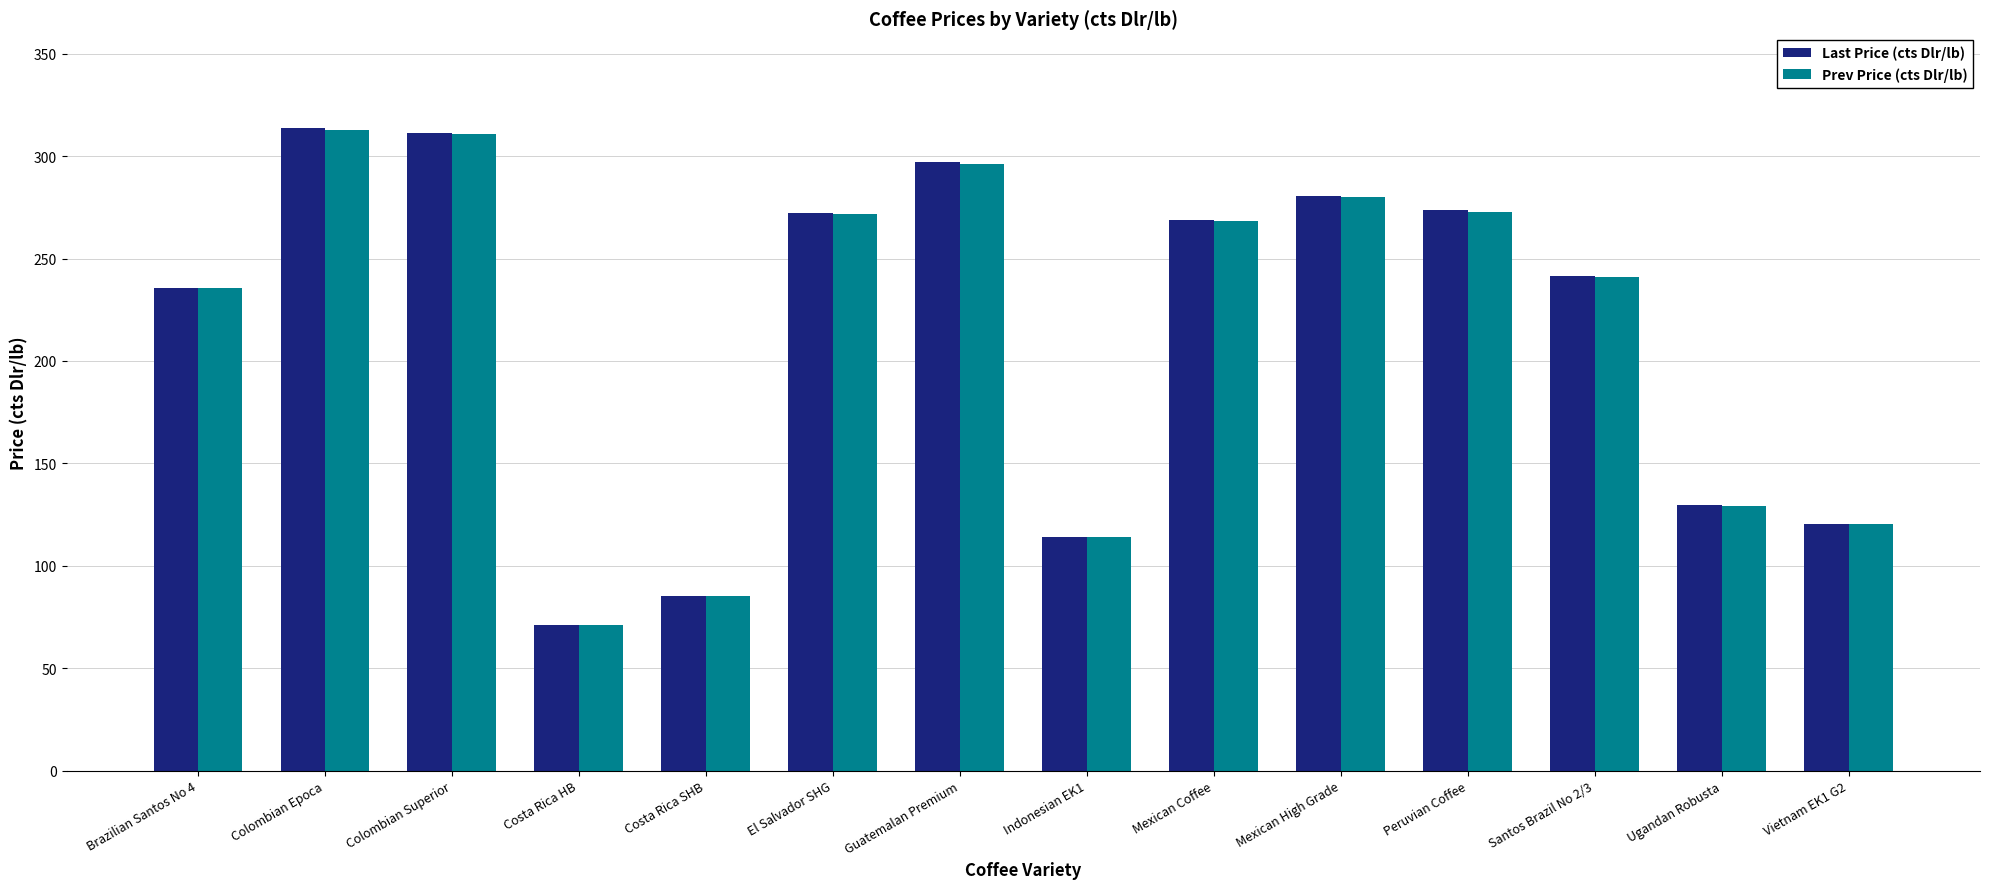

What is the average value of the Prev Price (cts Dlr/lb) series?

215.0